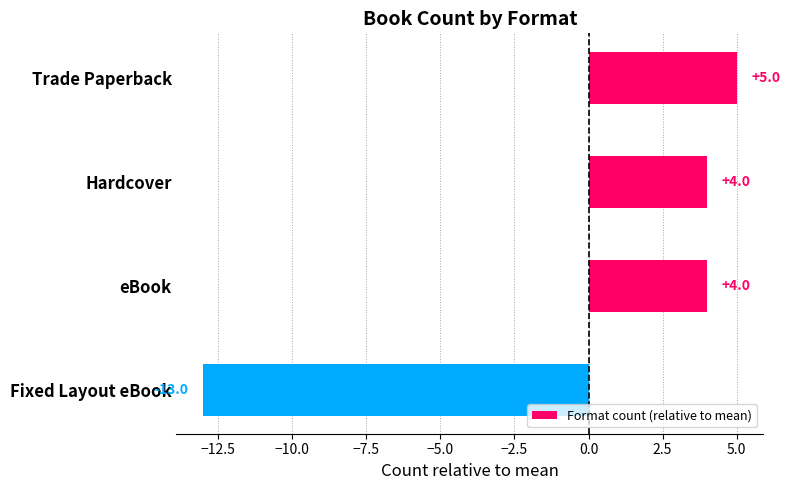

The chart shows a value of 5 at Trade Paperback. True or false?

True